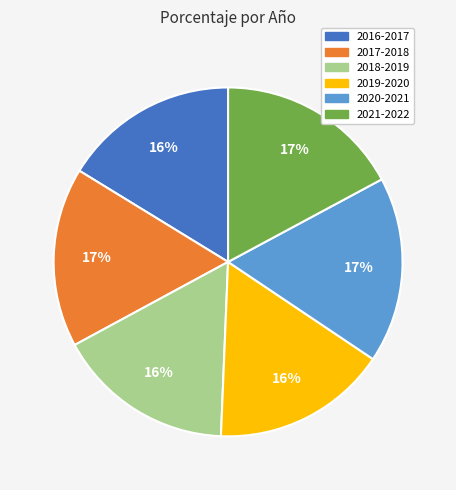

Combined, do 2016-2017 and 2017-2018 account for over 50%?

No